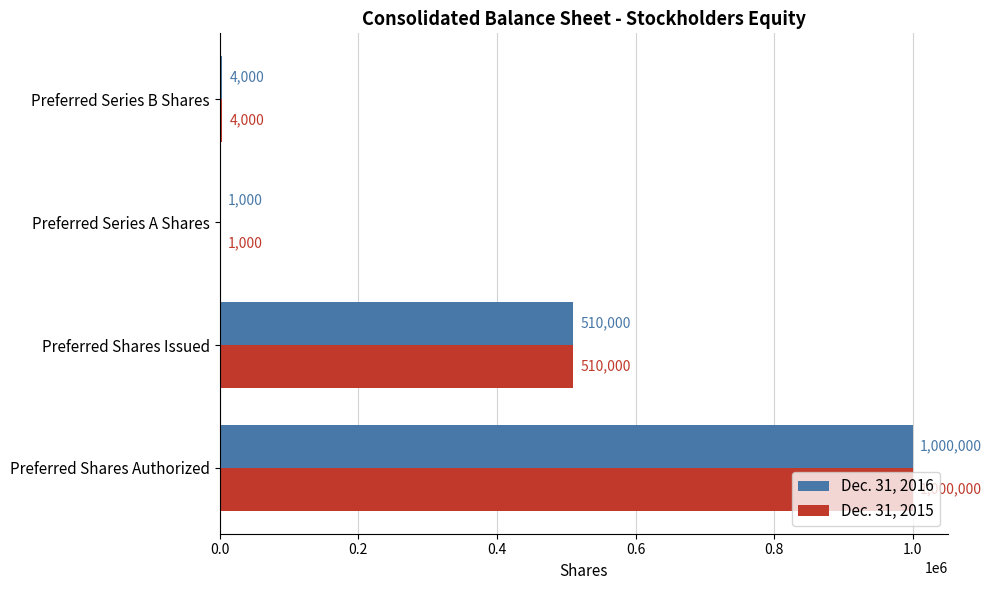

True or false: Dec. 31, 2016 has a value of 476587 at Preferred Shares Authorized.

False